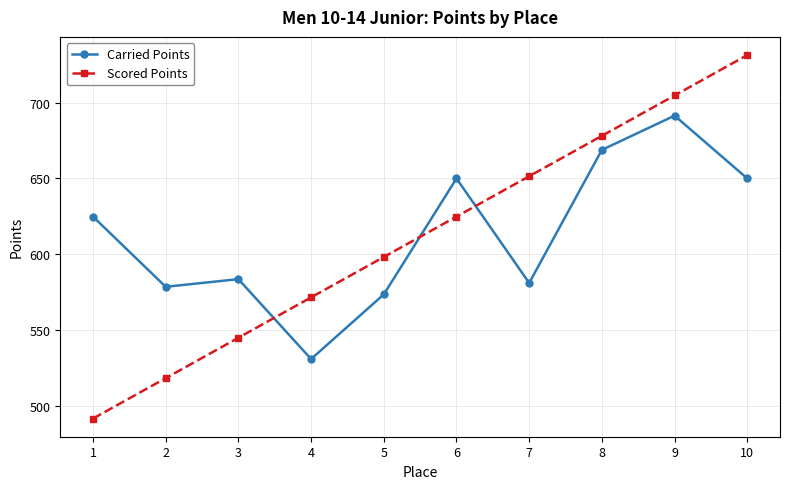

Where do Carried Points and Scored Points first cross each other?

3 and 4